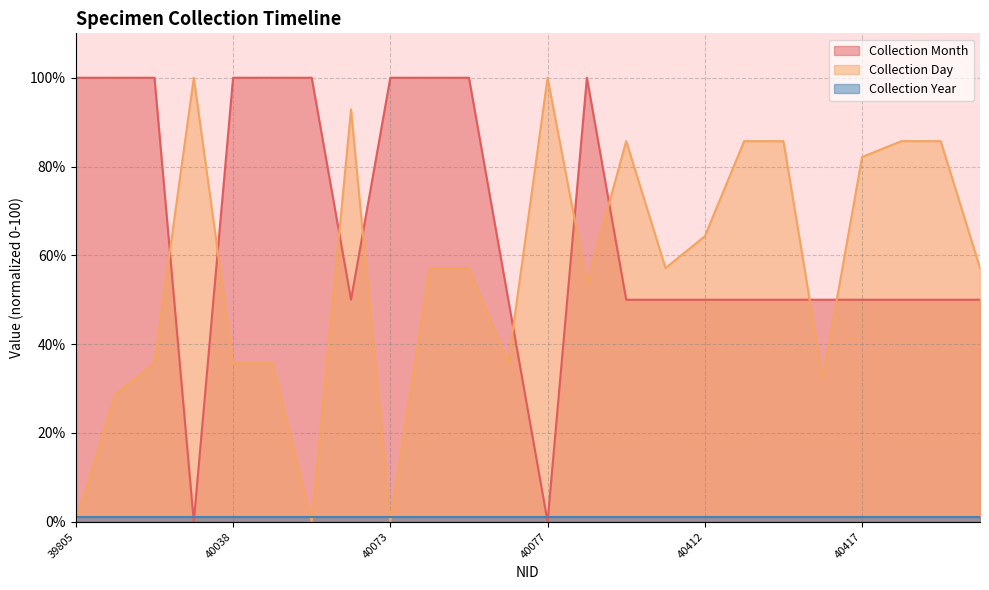

What is the maximum value for Collection Month?

100.0